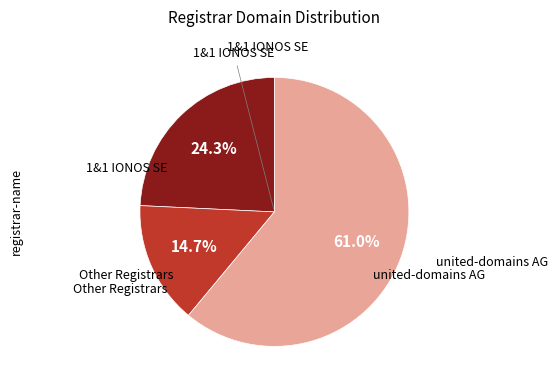

How many slices are in this pie chart?

3